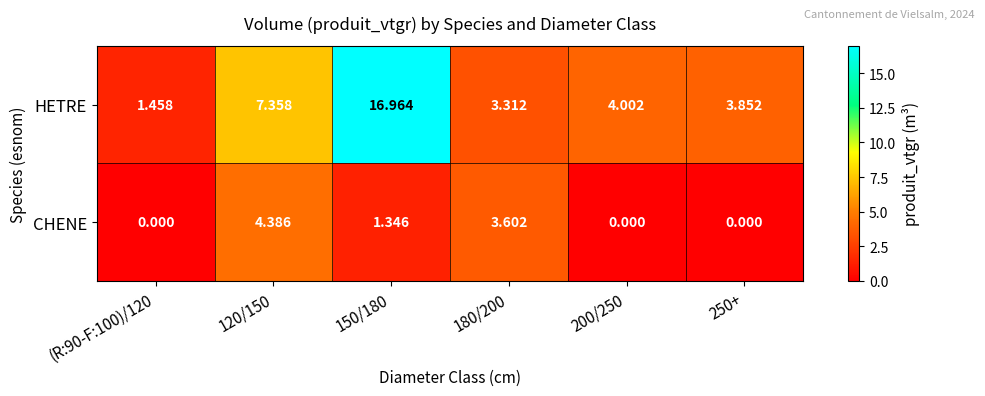

Which series has the largest range (max minus min)?

HETRE